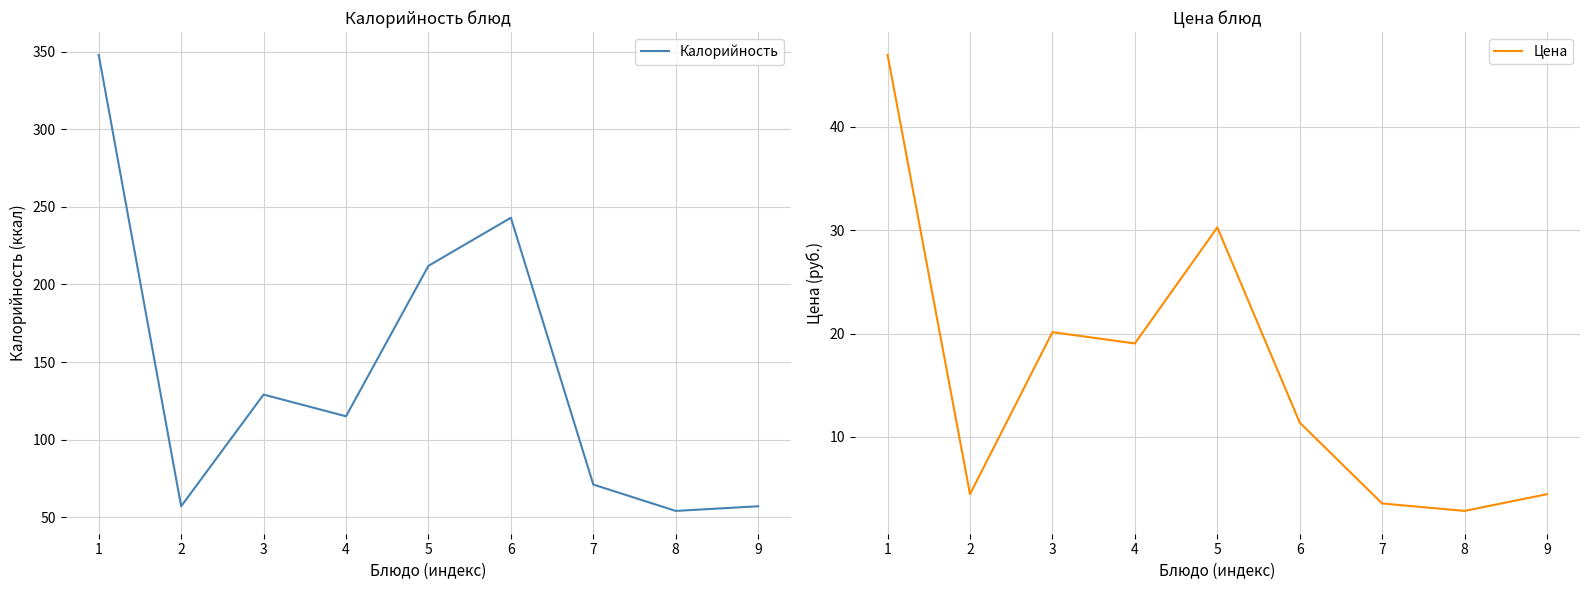

Reading left to right, what are all the values shown in this chart?

Калорийность: 348.0	57.0	129.0	115.0	212.0	243.0	71.0	54.0	57.0
Цена: 47.0	4.5	20.1	19.0	30.3	11.4	3.6	2.8	4.5